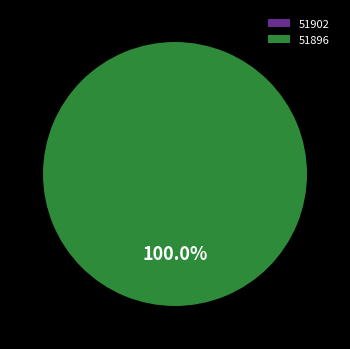

How many segments does this pie chart have?

2